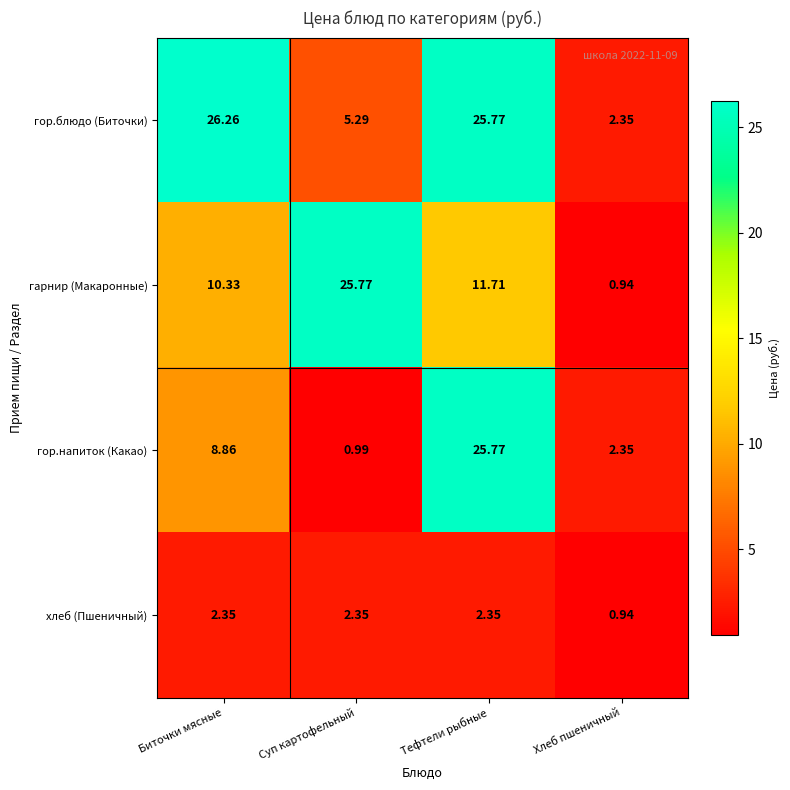

At which category is the sum across all series the highest?

Тефтели рыбные